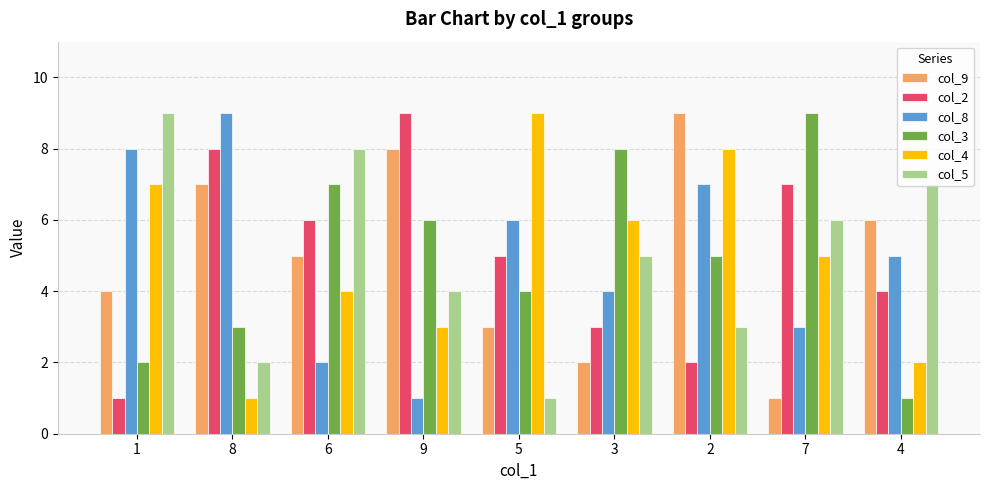

Rank the categories by col_4 value from highest to lowest.

5, 2, 1, 3, 7, 6, 9, 4, 8